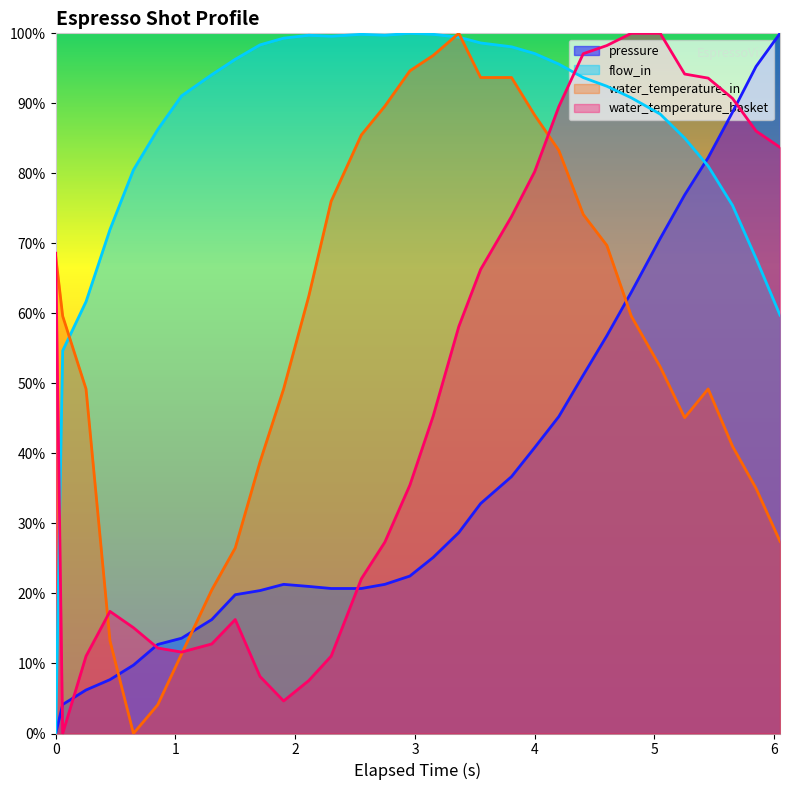

How many interior local peaks does the flow_in series have?

3